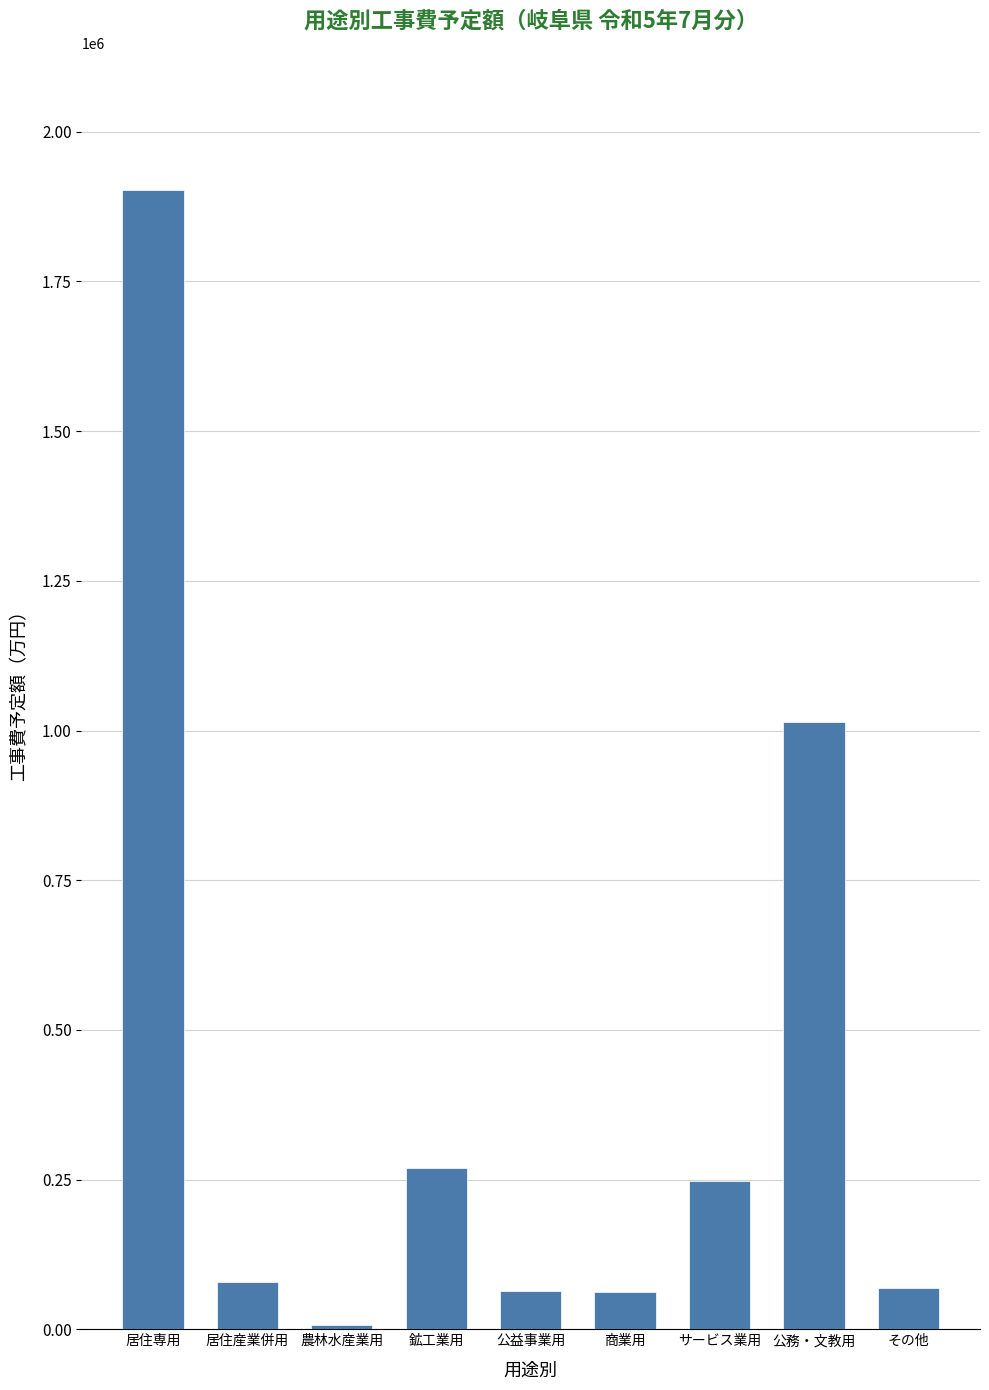

At which label does the data first exceed 78180?

居住専用